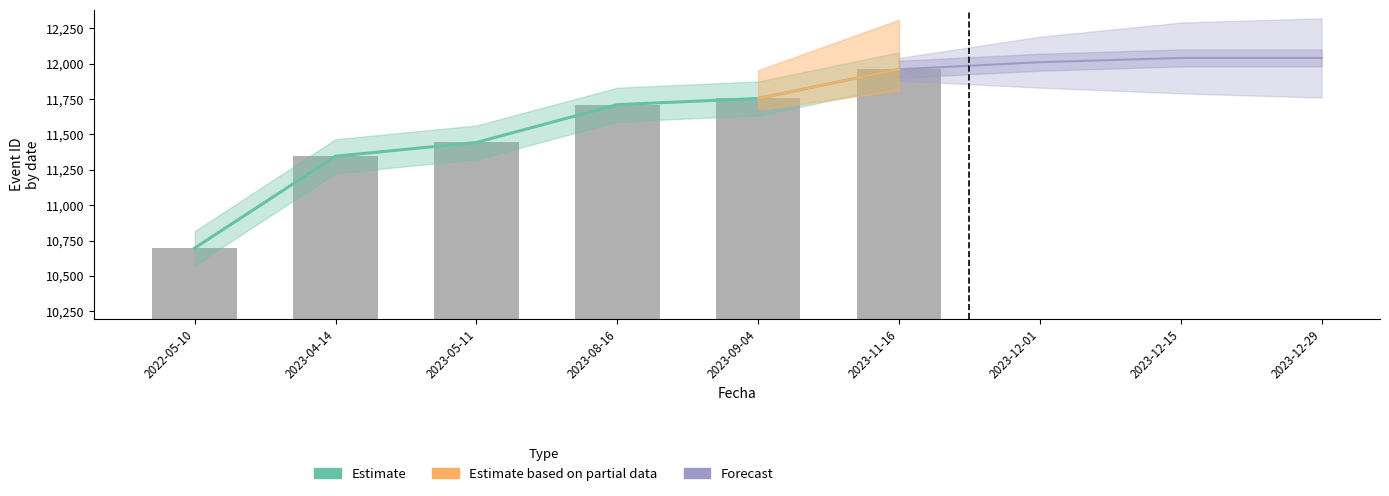

Where does the Estimate based on partial data series first go above 11710?

2023-09-04